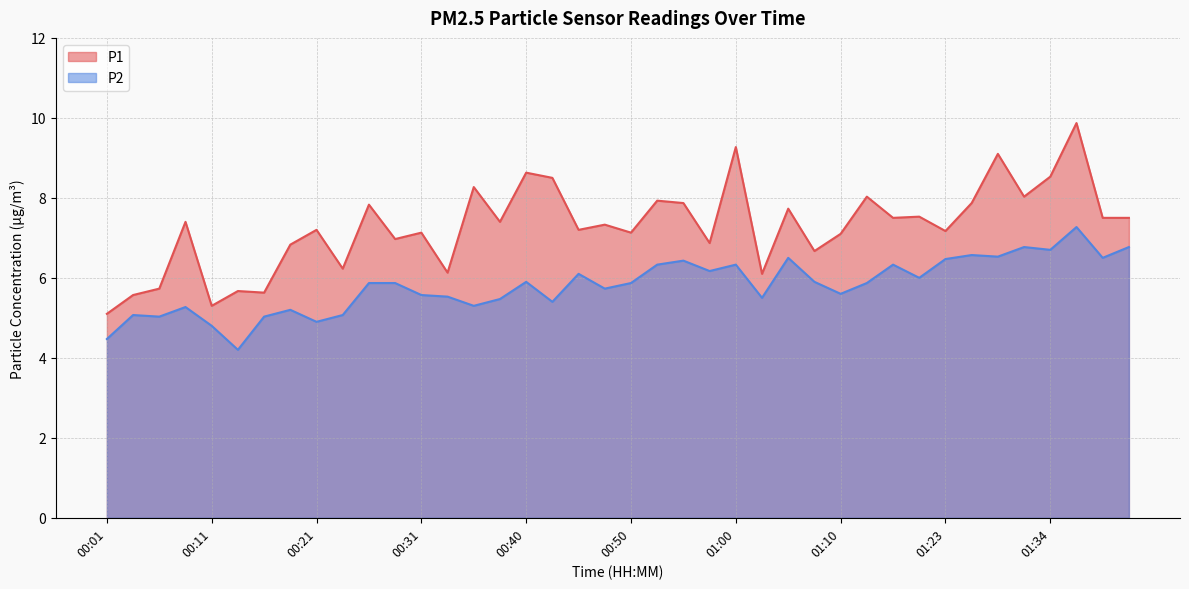

True or false: P1 and P2 cross at least once.

False